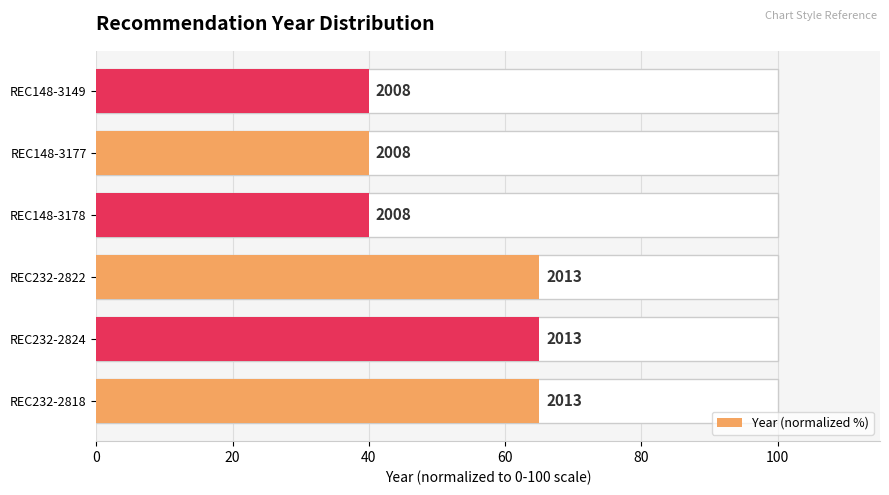

Reading right to left, list all the values displayed in this chart.

40	40	40	65	65	65